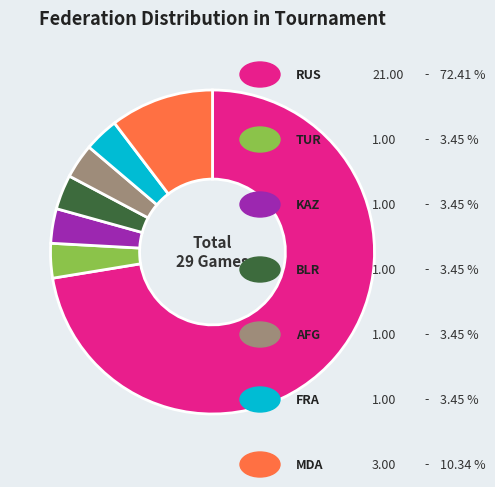

Is there any slice that represents more than half of the pie?

Yes